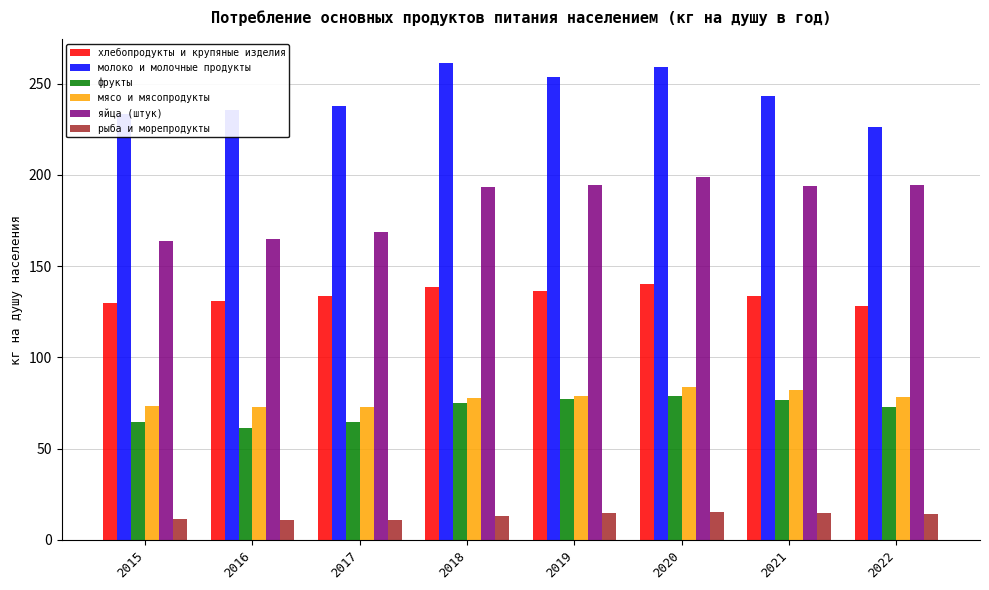

What is the highest value of the яйца (штук) series?

199.1